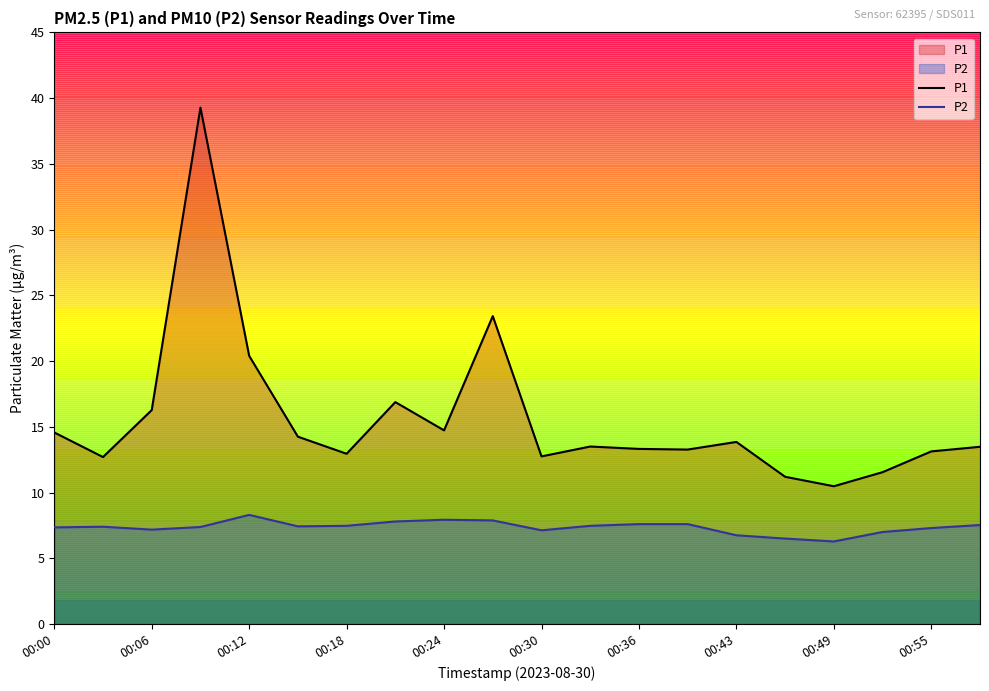

What is the total value across all series at 00:30?

19.9